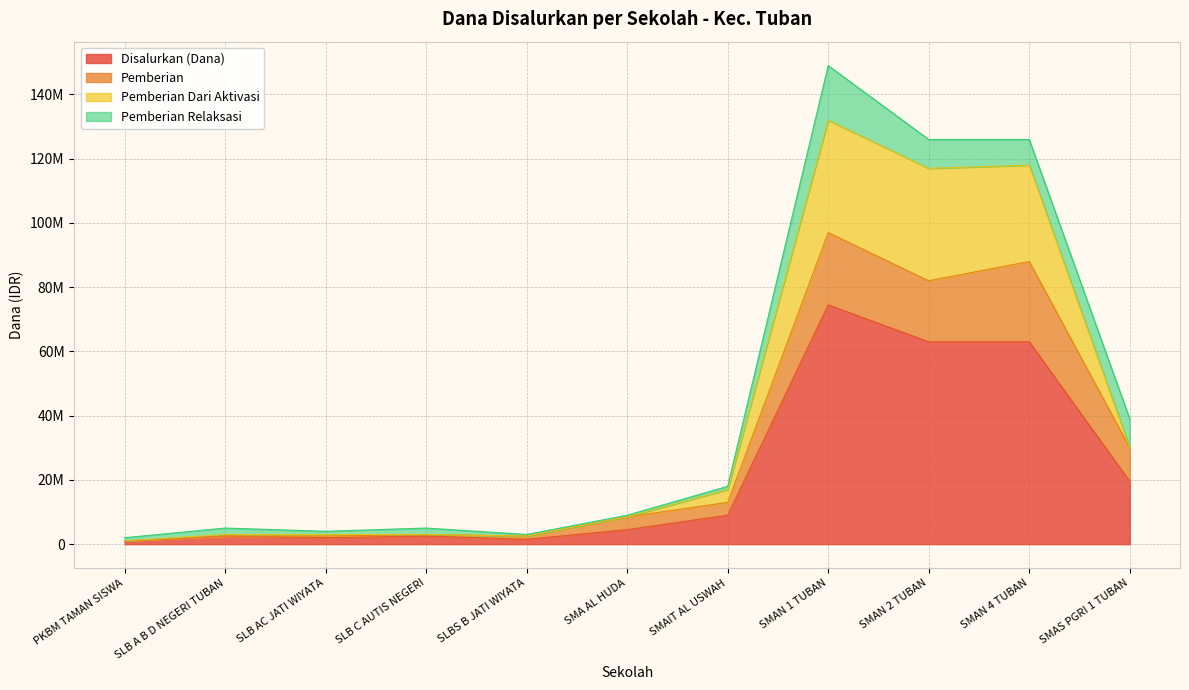

List the labels in order of Disalurkan (Dana) value, smallest first.

PKBM TAMAN SISWA, SLBS B JATI WIYATA, SLB AC JATI WIYATA, SLB A B D NEGERI TUBAN, SLB C AUTIS NEGERI, SMA AL HUDA, SMAIT AL USWAH, SMAS PGRI 1 TUBAN, SMAN 2 TUBAN, SMAN 4 TUBAN, SMAN 1 TUBAN